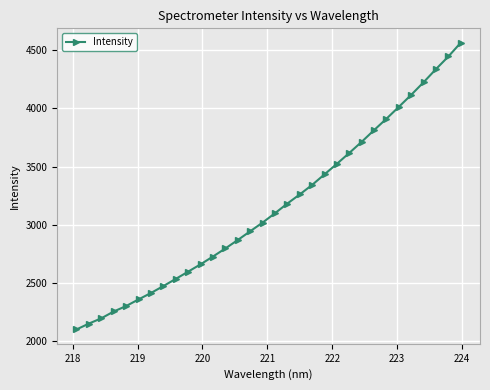

What is the greatest value displayed?

4565.9